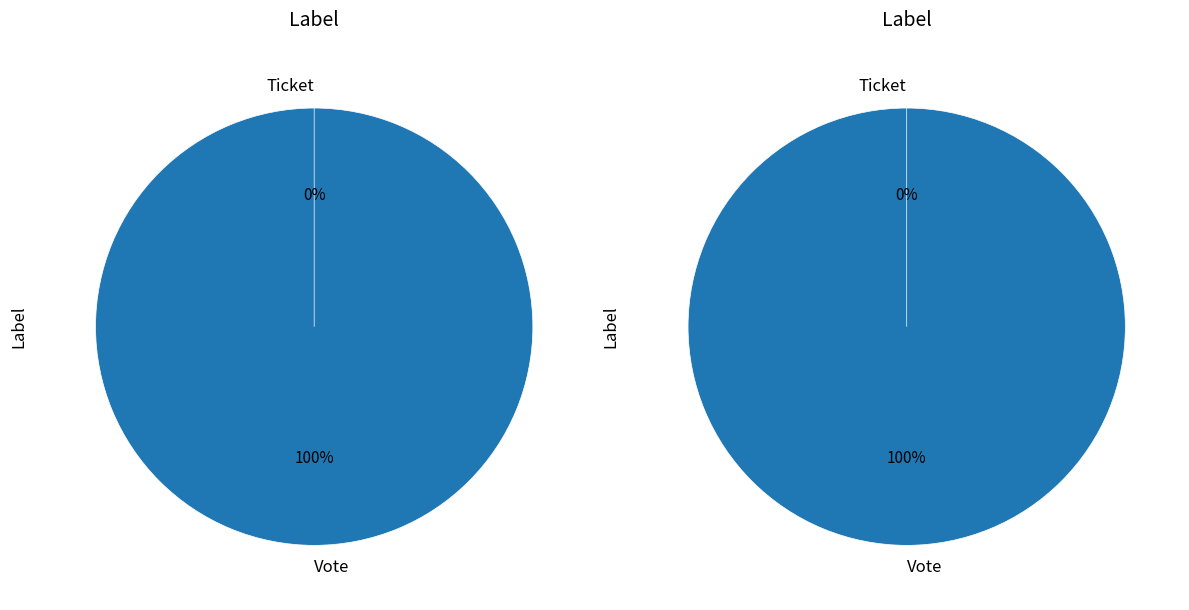

What is the change in value from Vote to Ticket?

-1